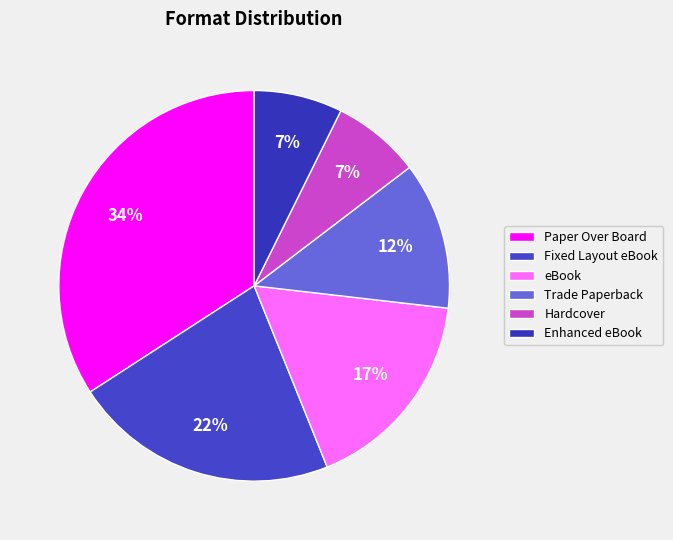

Between eBook and Enhanced eBook, which is larger?

eBook